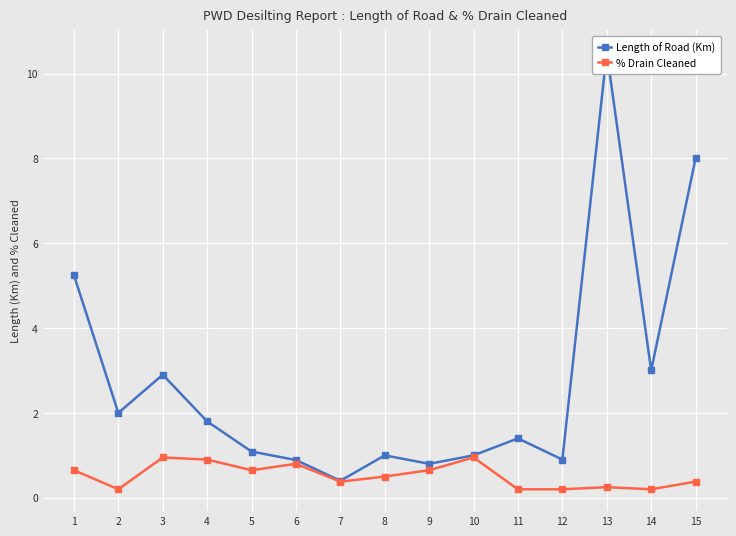

What is the maximum value shown in the chart?

10.5